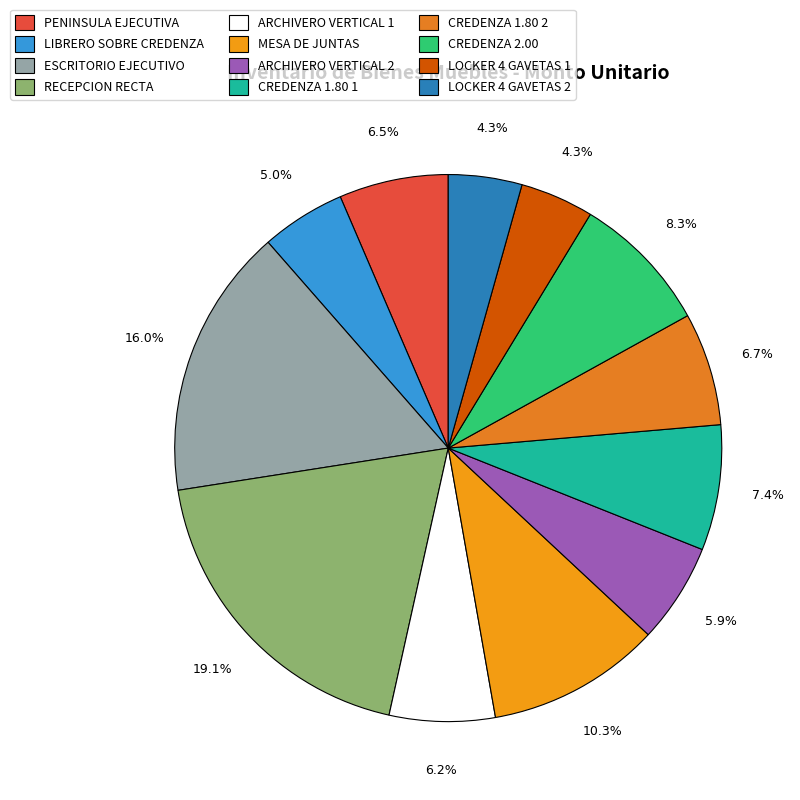

To the nearest percent, what percentage of the pie is ESCRITORIO EJECUTIVO?

16%